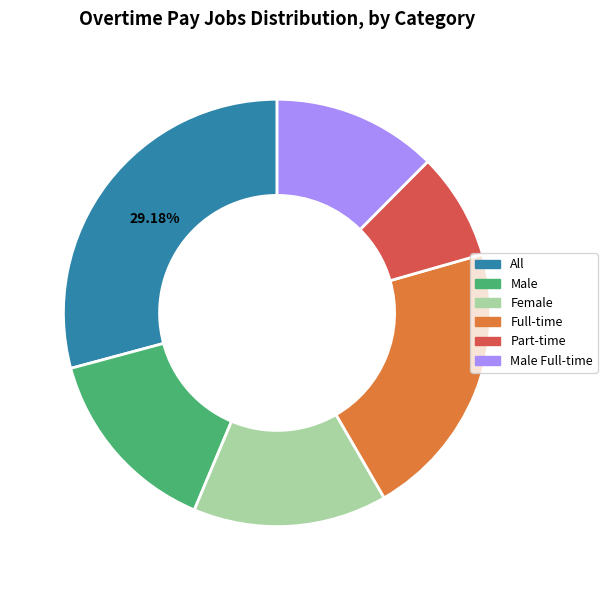

Count the number of slices in the pie.

6